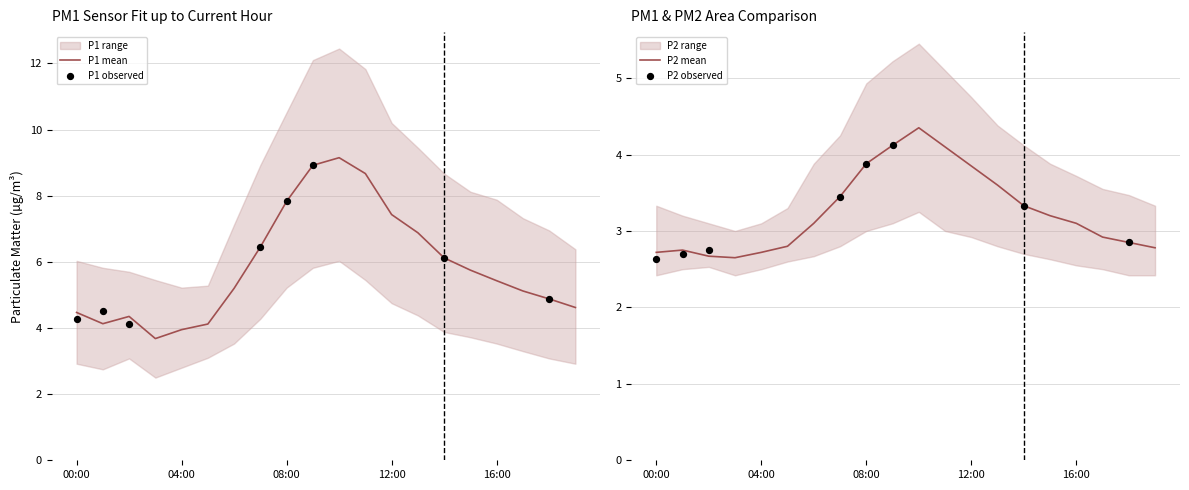

Which series has the largest Y range (max minus min)?

P1 mean